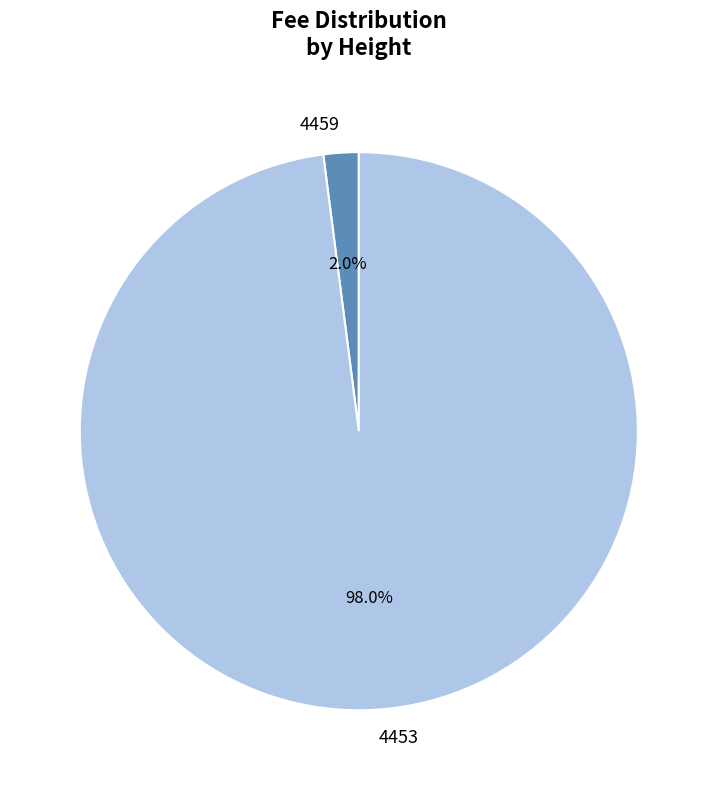

Which has a higher value, 4459 or 4453?

4453